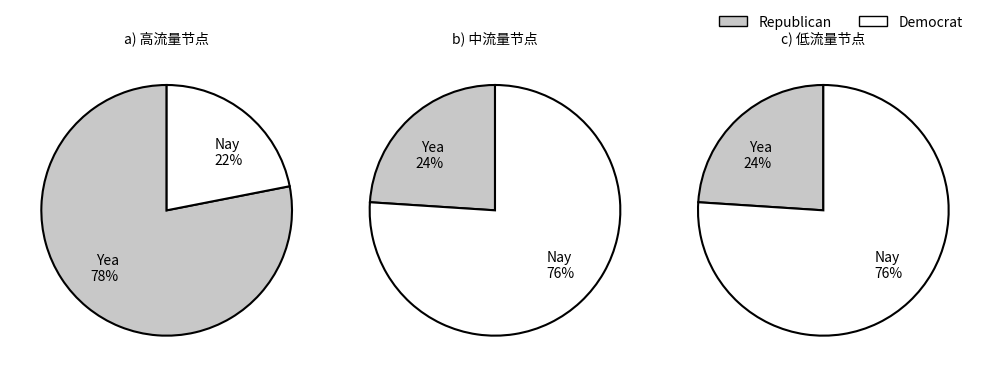

Is 5 the majority of the pie?

No